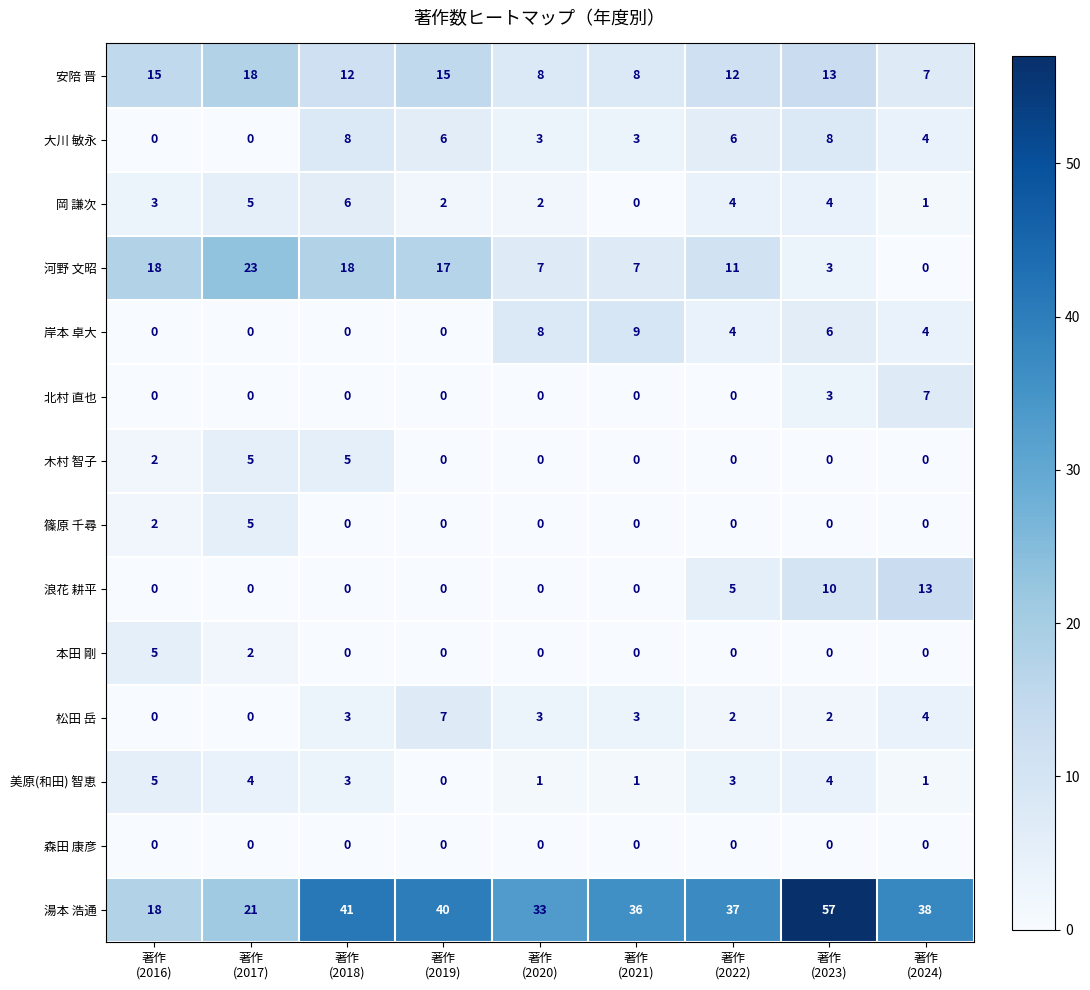

What is the difference between the highest and lowest values at 著作
(2018)?

41